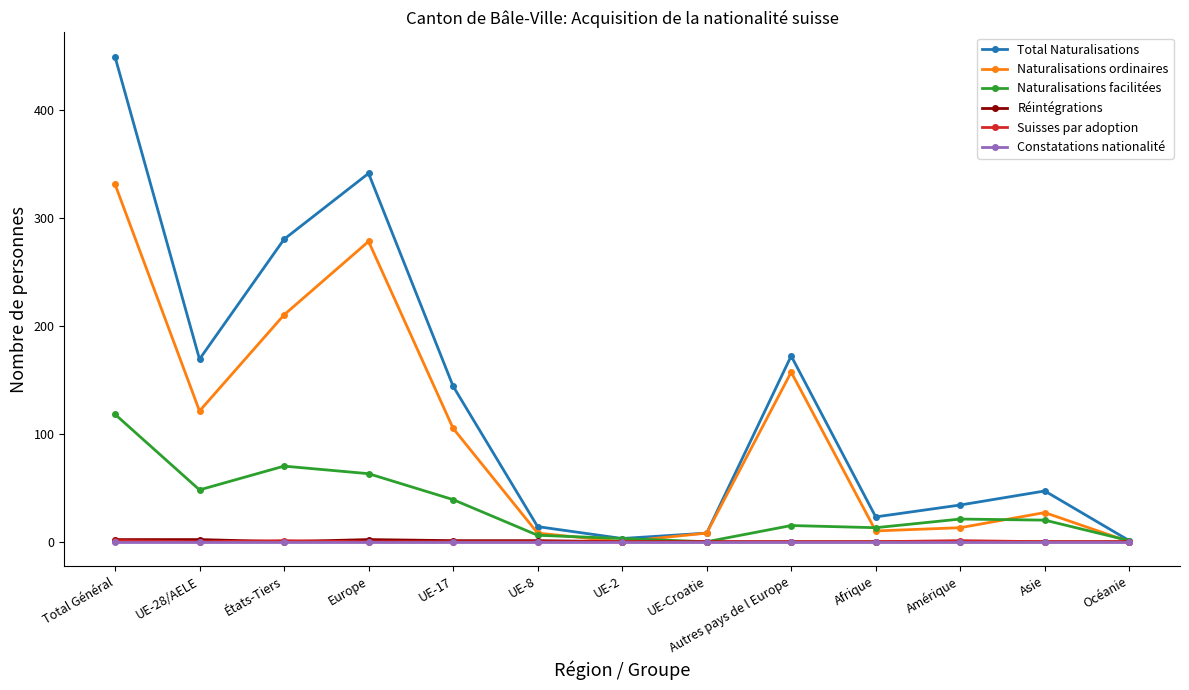

Which series has the largest total across all categories?

Total Naturalisations